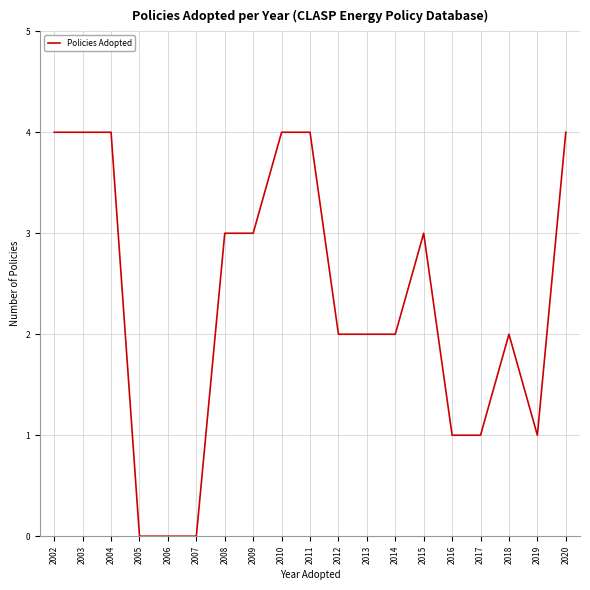

What is the greatest value displayed?

4